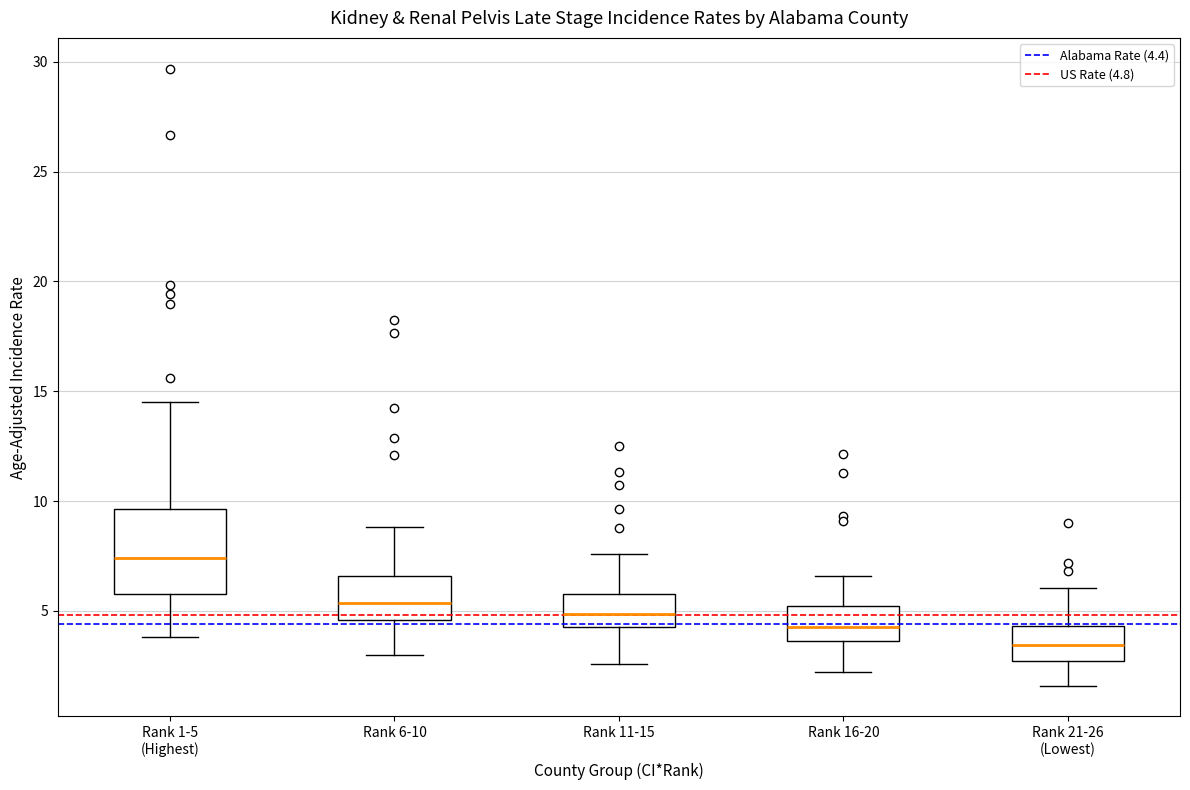

Which box's median line is the highest?

Rank 1-5 (Highest)